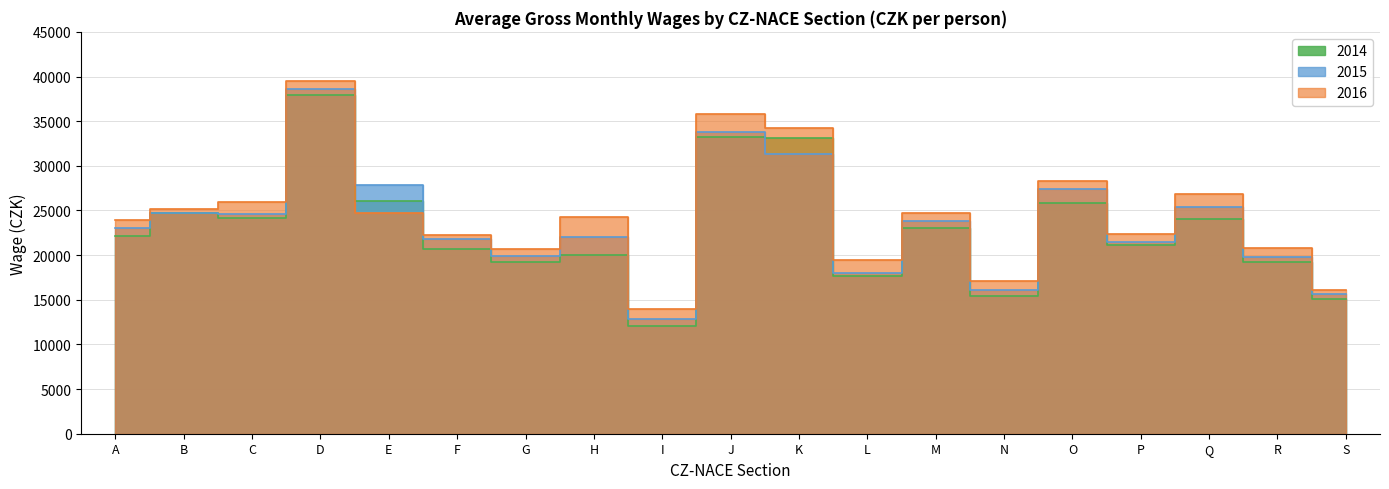

Which series has the largest total across all categories?

2016